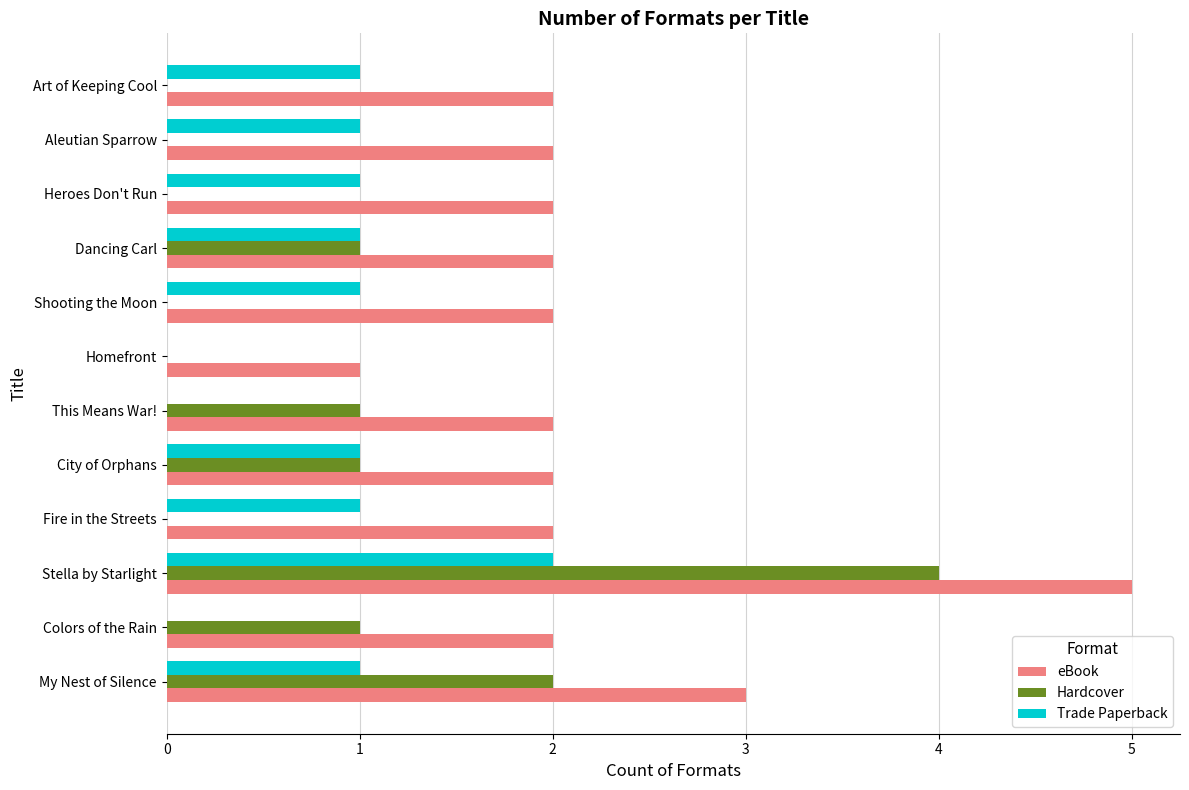

Which category has the highest value in the eBook series?

Stella by Starlight